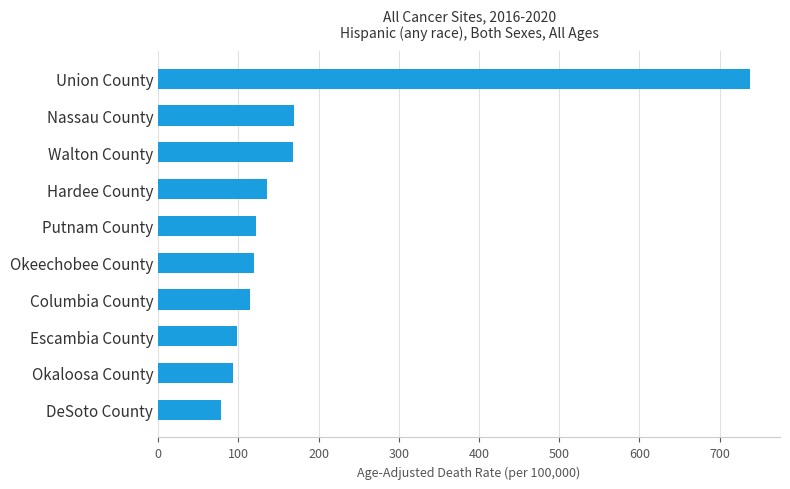

How many data points are above 122?

5